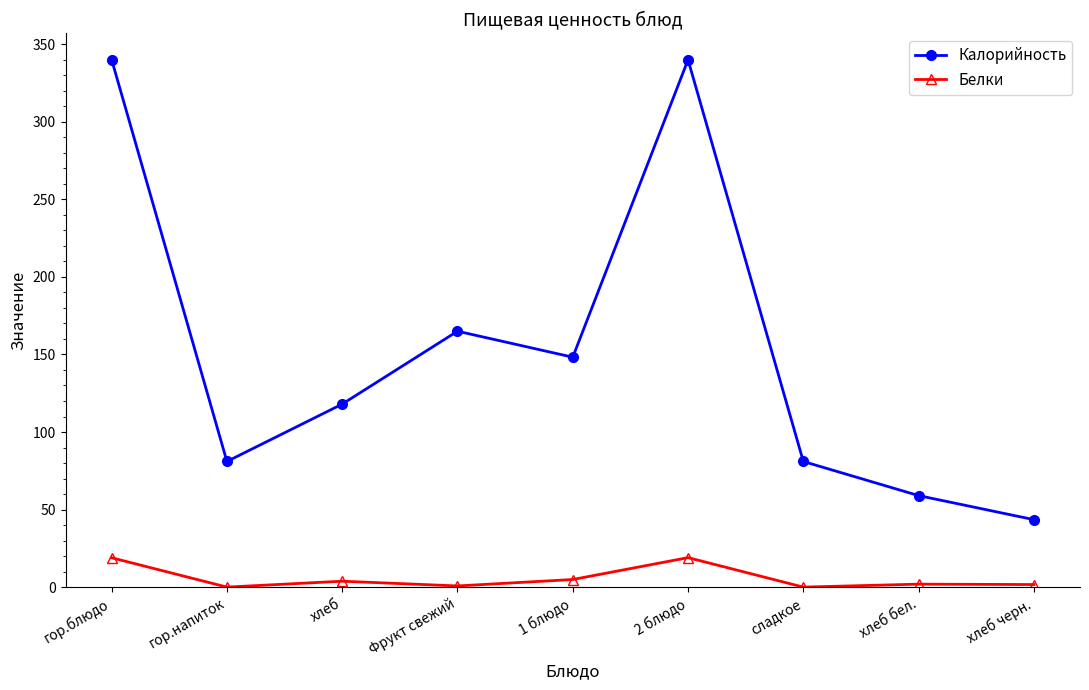

At which label does Калорийность first exceed 118?

гор.блюдо